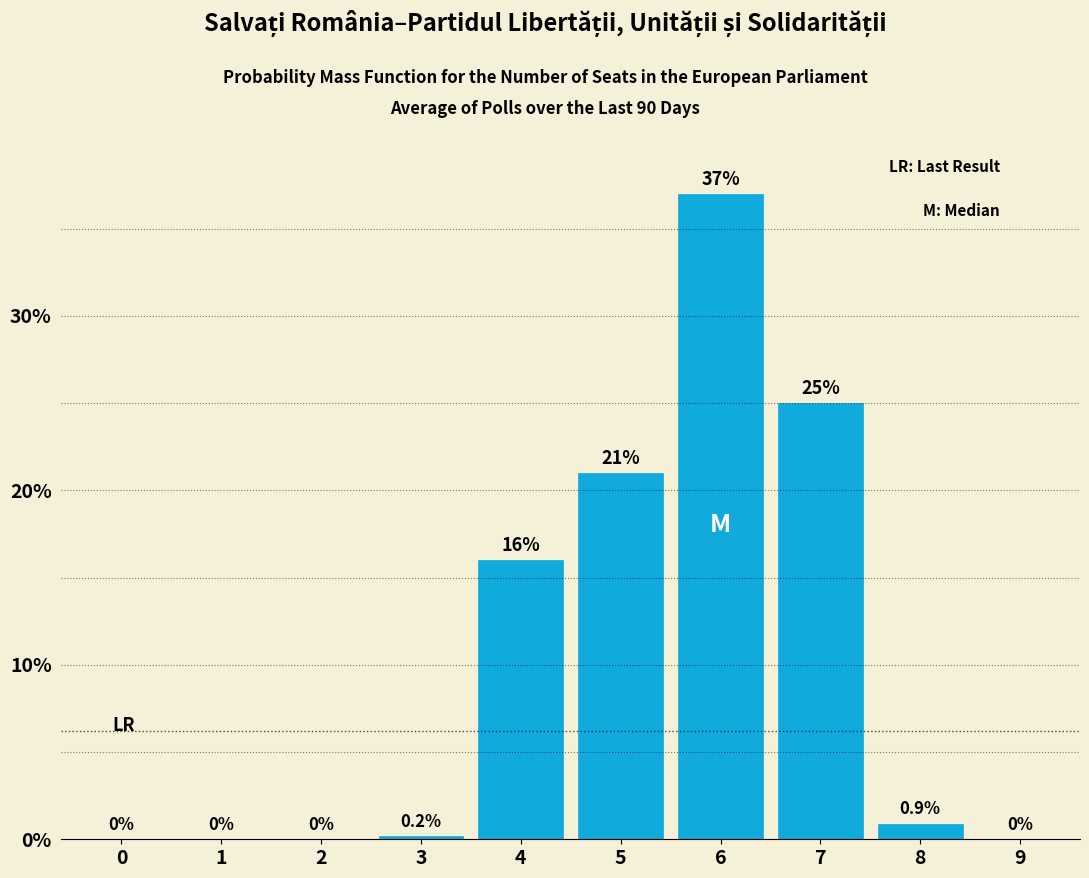

Reading left to right, list all the values displayed in this chart.

0=0.0	1=0.0	2=0.0	3=0.2	4=16.0	5=21.0	6=37.0	7=25.0	8=0.9	9=0.0